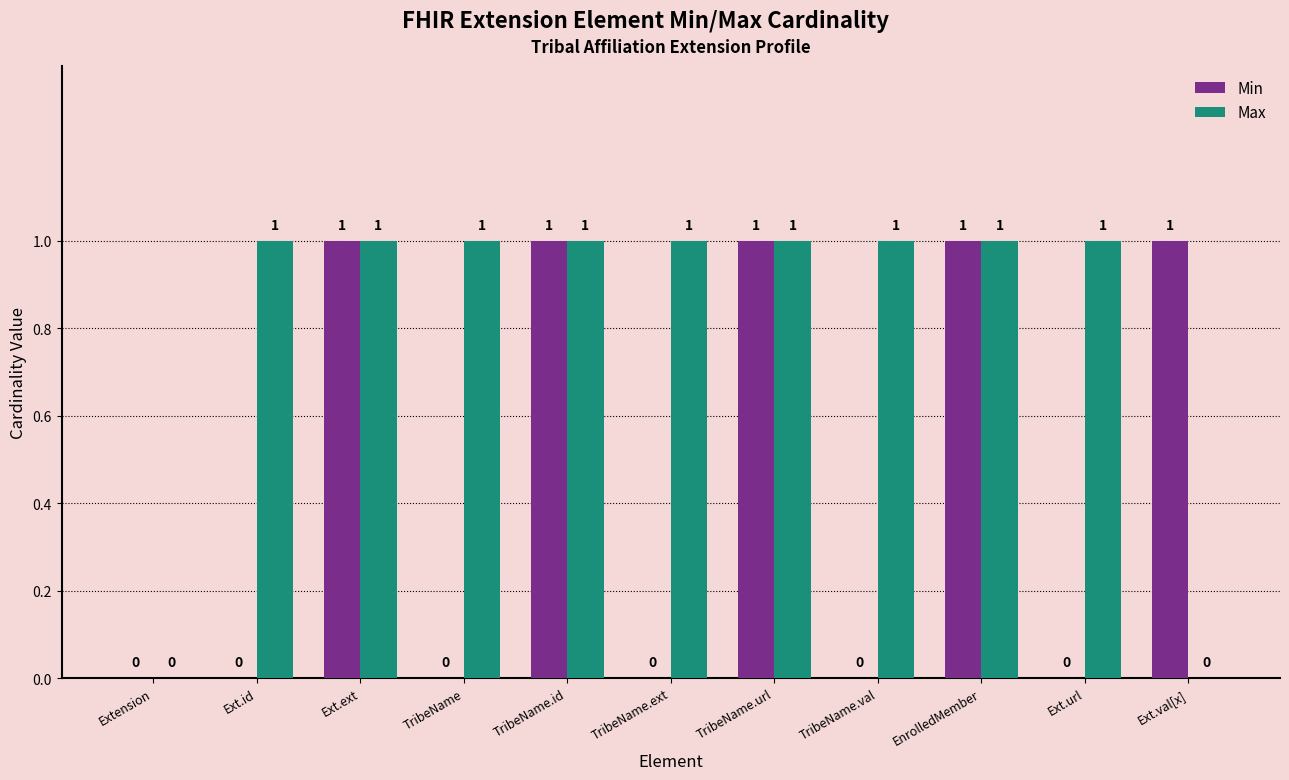

Between TribeName.id and TribeName.ext, which series saw the biggest shift?

Min